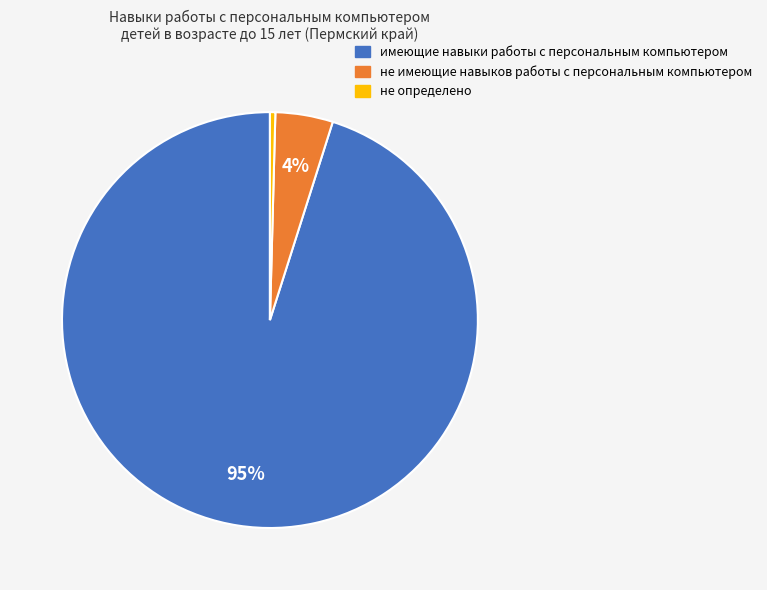

Which has a higher value, имеющие навыки работы с персональным компьютером or не определено?

имеющие навыки работы с персональным компьютером